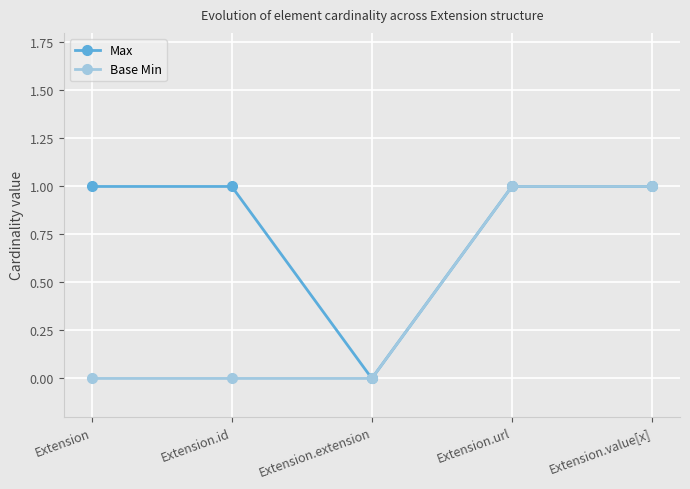

Count the number of categories in the chart.

5